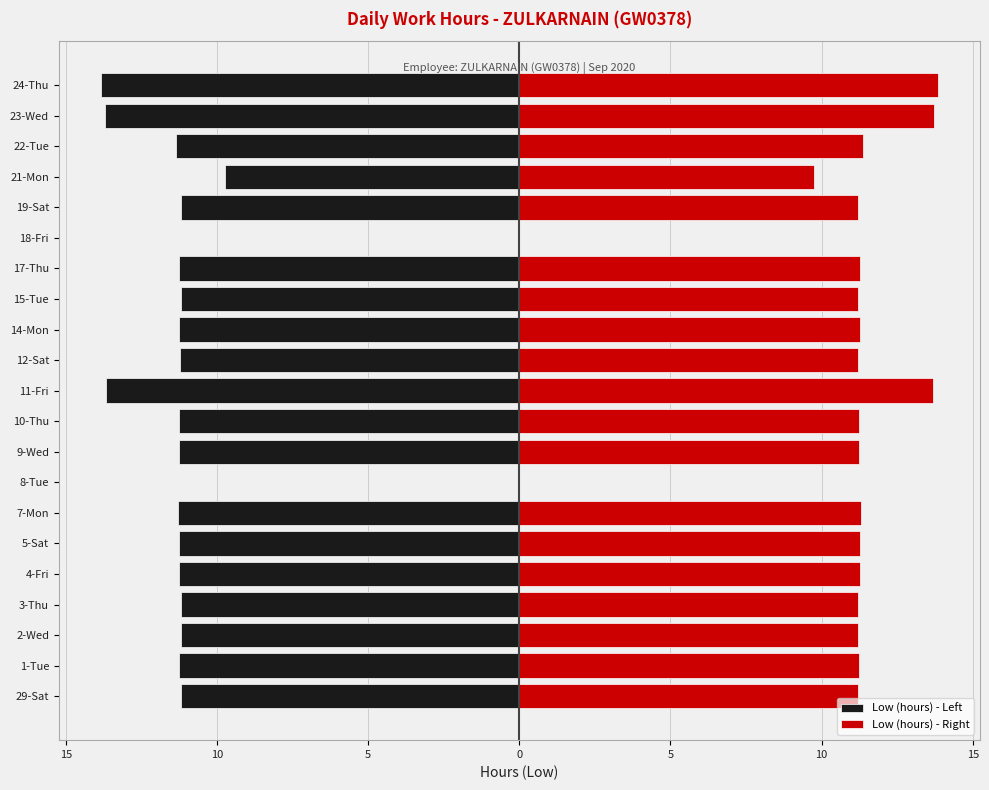

How many groups of bars are there?

21